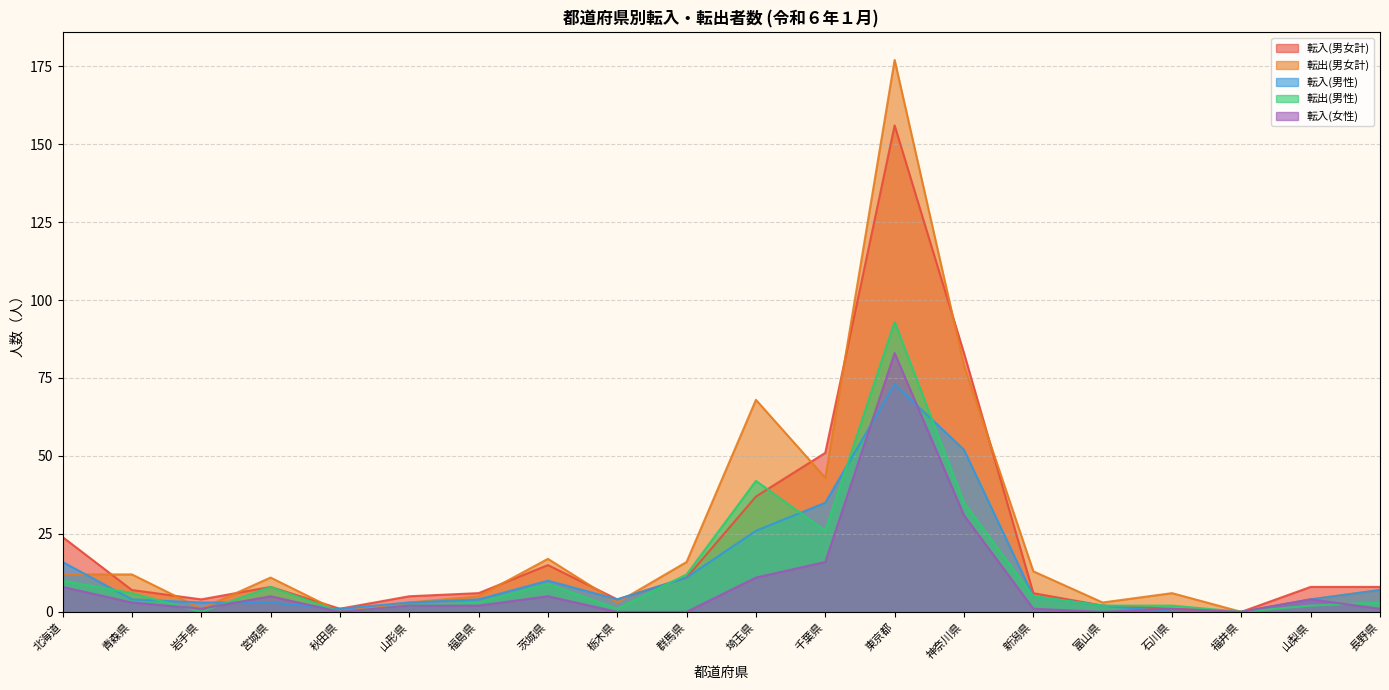

At how many categories does at least one series exceed 1?

18